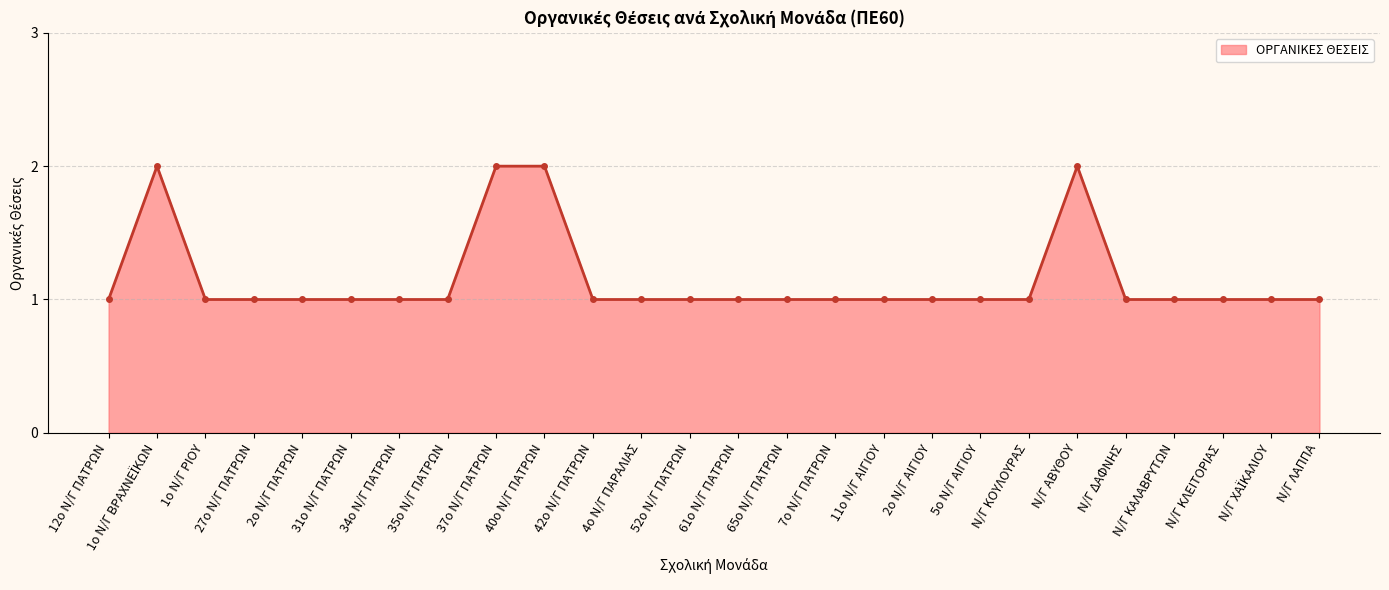

Is it true that the value at 65ο Ν/Γ ΠΑΤΡΩΝ is 0?

False